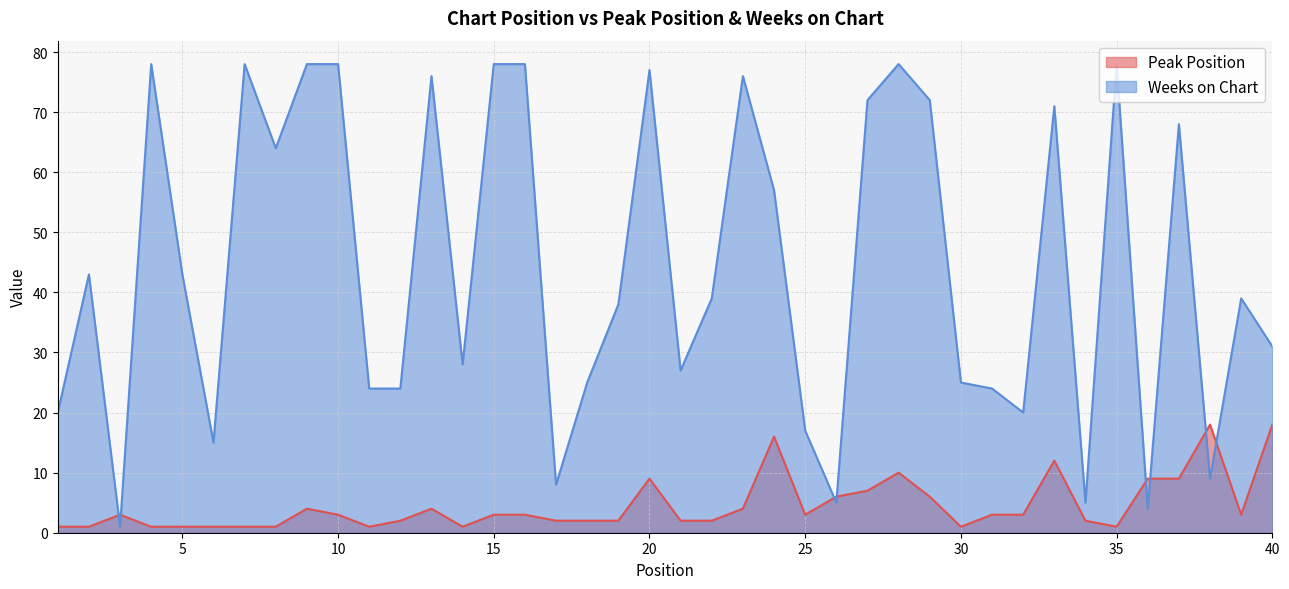

How many lines are shown in the chart?

2